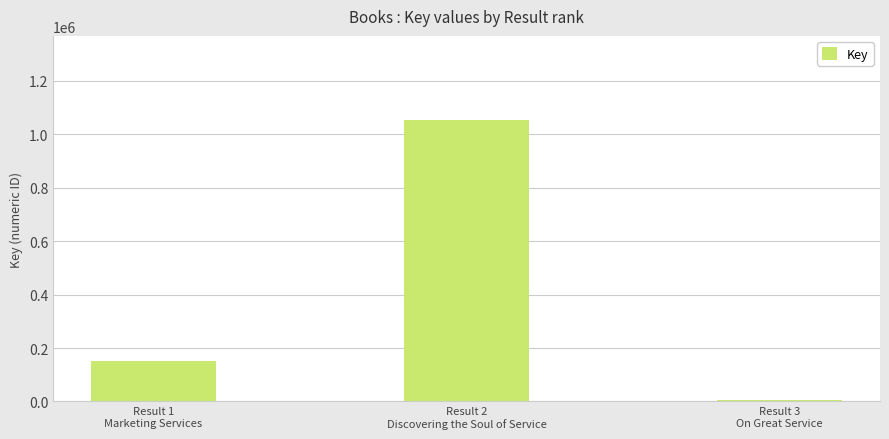

What is the ratio of the value at Result 2
Discovering the Soul of Service to the value at Result 3
On Great Service?

188.9